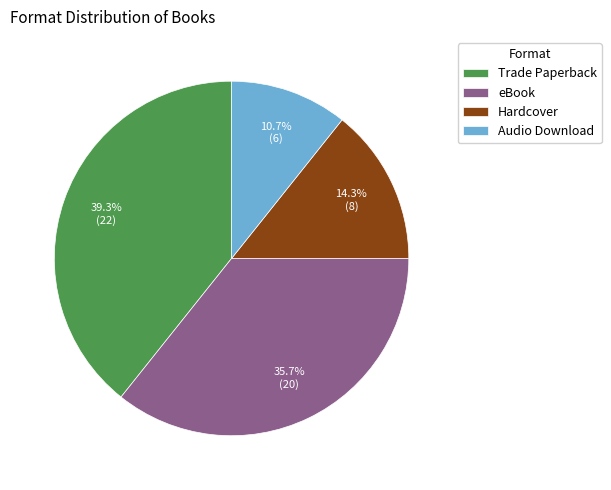

Approximately how many times larger is the value at eBook compared to Hardcover?

2.5